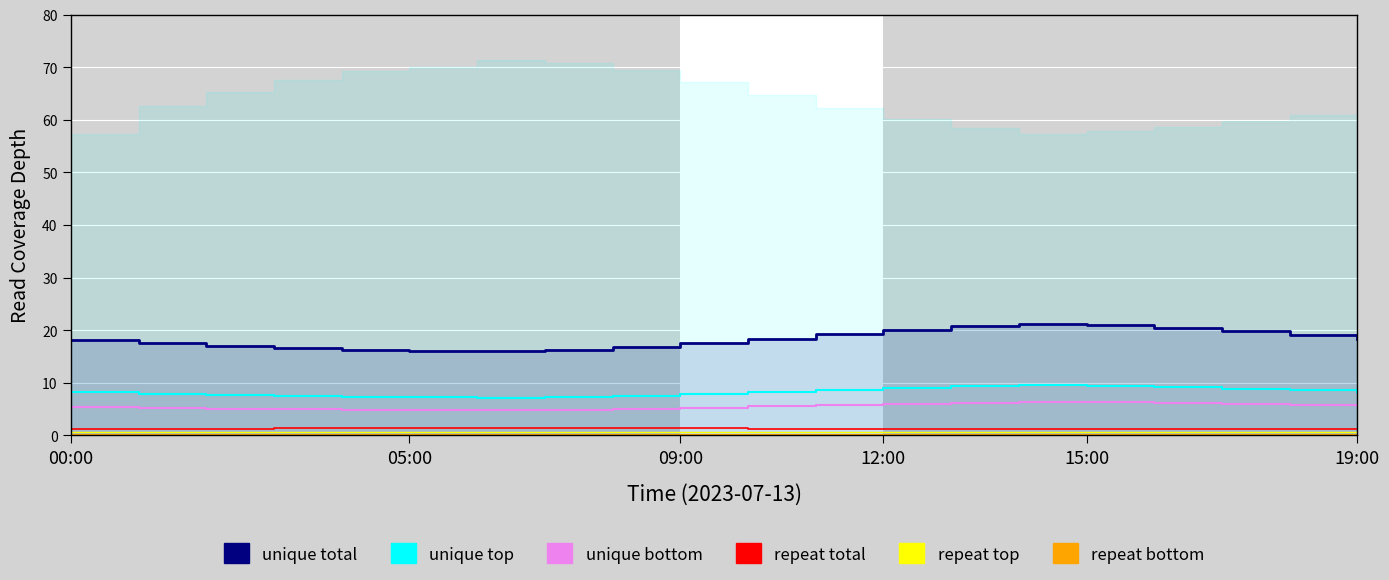

How many data points does each series have?

20